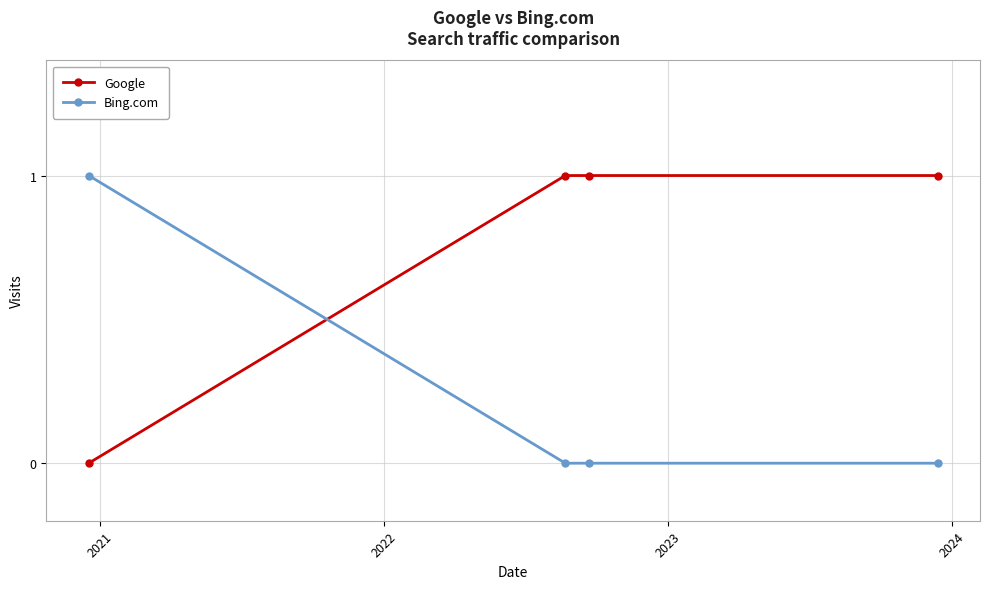

What is the value of the Google point at the 2nd from the left?

1